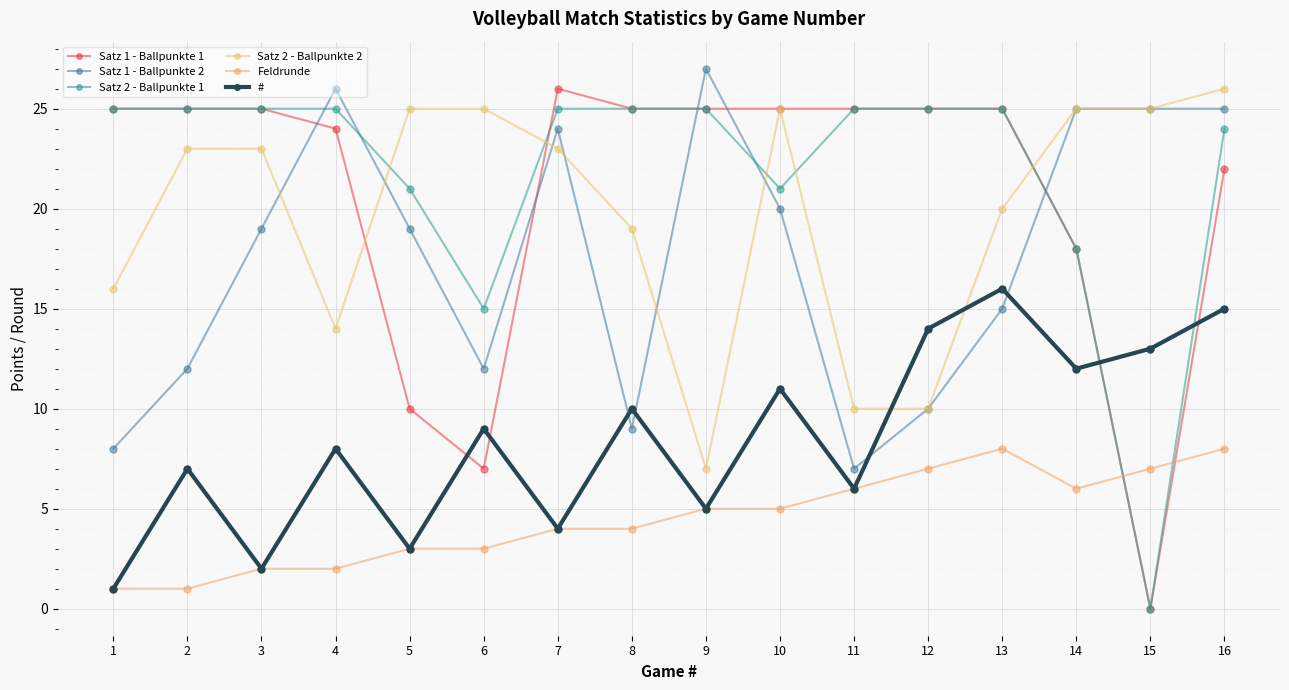

What is the value of the Satz 2 - Ballpunkte 1 point at the 7th from the left?

25